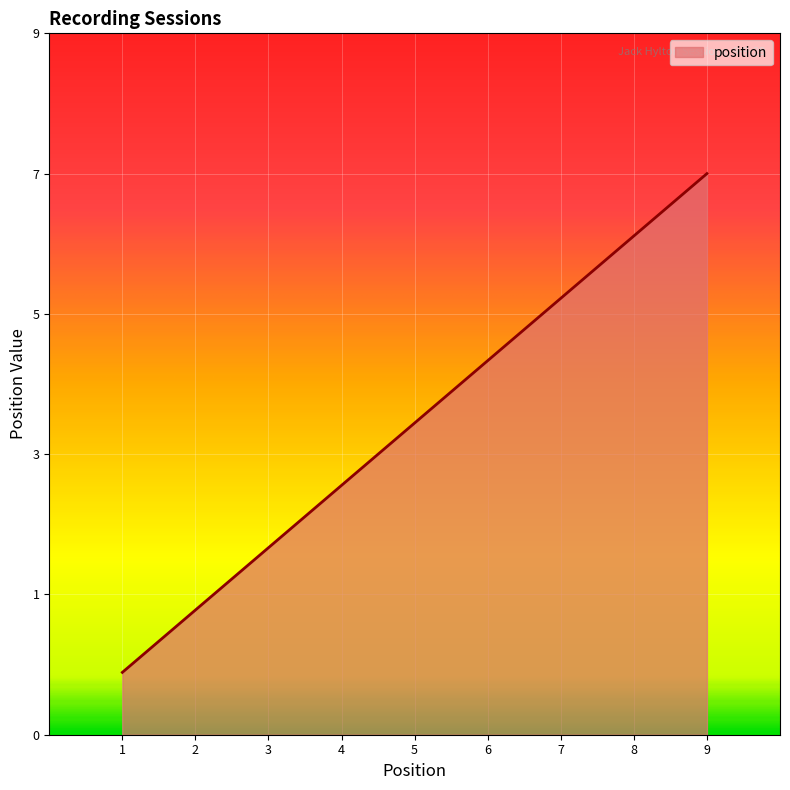

Does the chart have visible grid lines?

Yes